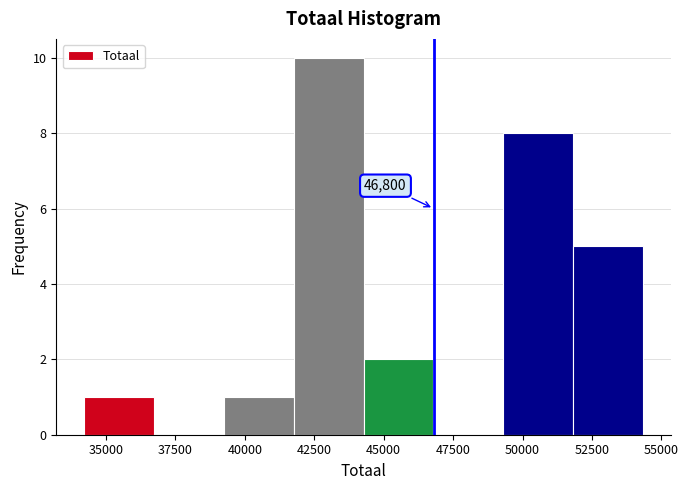

Which range on the x-axis has the tallest bar?

42000 to 44500